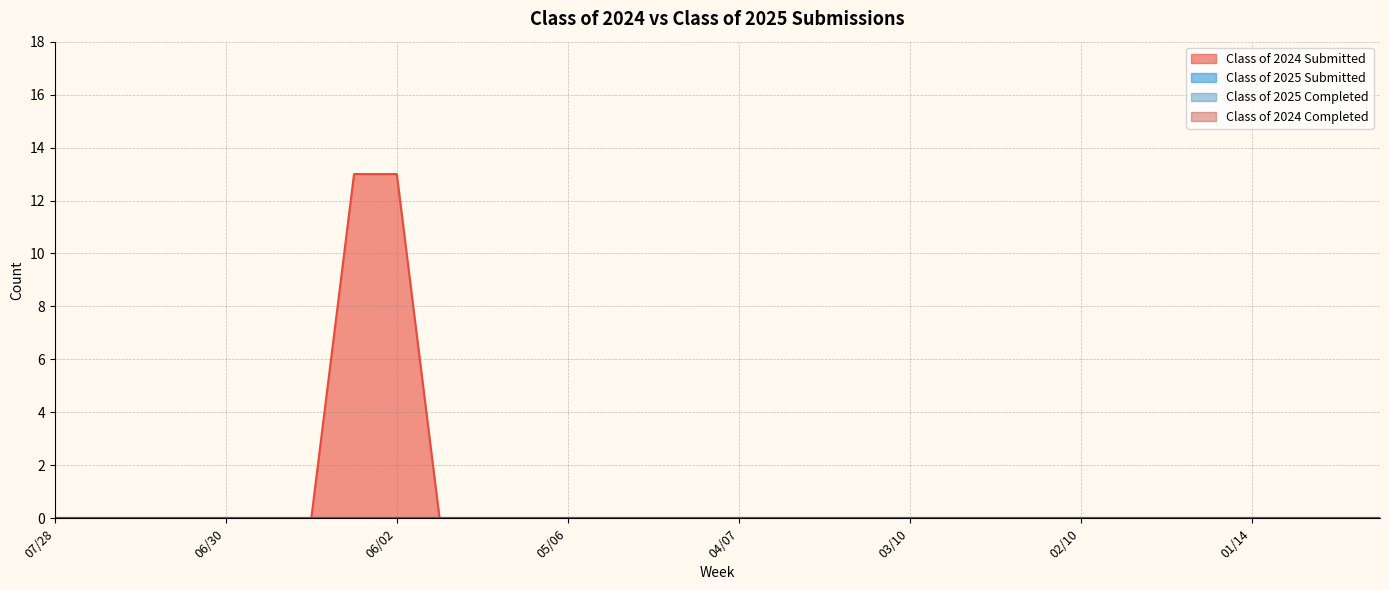

Reading right to left, what are all the values shown in this chart?

Class of 2024 Submitted: 12/23=0	12/30=0	01/06=0	01/14=0	01/20=0	01/27=0	02/03=0	02/10=0	02/18=0	02/24=0	03/03=0	03/10=0	03/17=0	03/24=0	03/31=0	04/07=0	04/14=0	04/21=0	04/28=0	05/06=0	05/12=0	05/19=0	05/26=0	06/02=13	06/09=13	06/16=0	06/21=0	06/30=0	07/07=0	07/14=0	07/21=0	07/28=0
Class of 2025 Submitted: 12/23=0	12/30=0	01/06=0	01/14=0	01/20=0	01/27=0	02/03=0	02/10=0	02/18=0	02/24=0	03/03=0	03/10=0	03/17=0	03/24=0	03/31=0	04/07=0	04/14=0	04/21=0	04/28=0	05/06=0	05/12=0	05/19=0	05/26=0	06/02=0	06/09=0	06/16=0	06/21=0	06/30=0	07/07=0	07/14=0	07/21=0	07/28=0
Class of 2025 Completed: 12/23=0	12/30=0	01/06=0	01/14=0	01/20=0	01/27=0	02/03=0	02/10=0	02/18=0	02/24=0	03/03=0	03/10=0	03/17=0	03/24=0	03/31=0	04/07=0	04/14=0	04/21=0	04/28=0	05/06=0	05/12=0	05/19=0	05/26=0	06/02=0	06/09=0	06/16=0	06/21=0	06/30=0	07/07=0	07/14=0	07/21=0	07/28=0
Class of 2024 Completed: 12/23=0	12/30=0	01/06=0	01/14=0	01/20=0	01/27=0	02/03=0	02/10=0	02/18=0	02/24=0	03/03=0	03/10=0	03/17=0	03/24=0	03/31=0	04/07=0	04/14=0	04/21=0	04/28=0	05/06=0	05/12=0	05/19=0	05/26=0	06/02=0	06/09=0	06/16=0	06/21=0	06/30=0	07/07=0	07/14=0	07/21=0	07/28=0